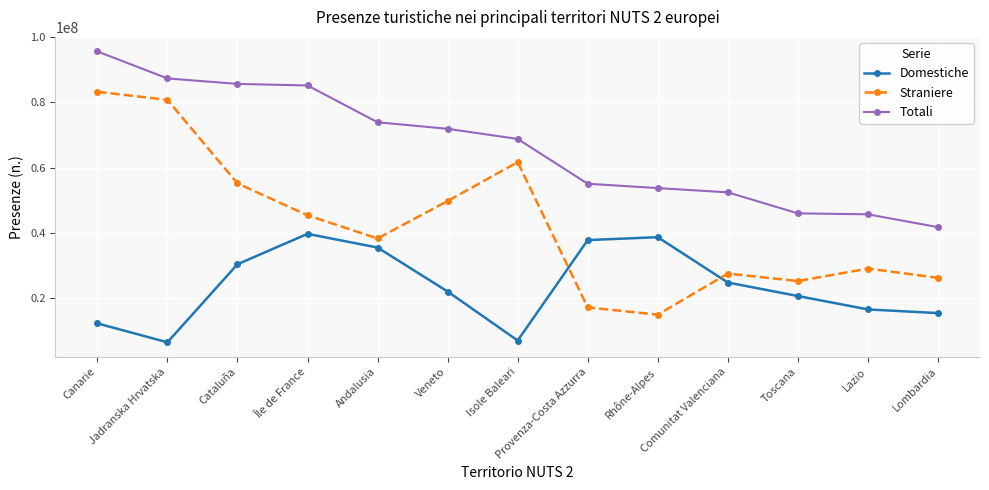

Where is Totali nearest to the value 68685014?

Isole Baleari